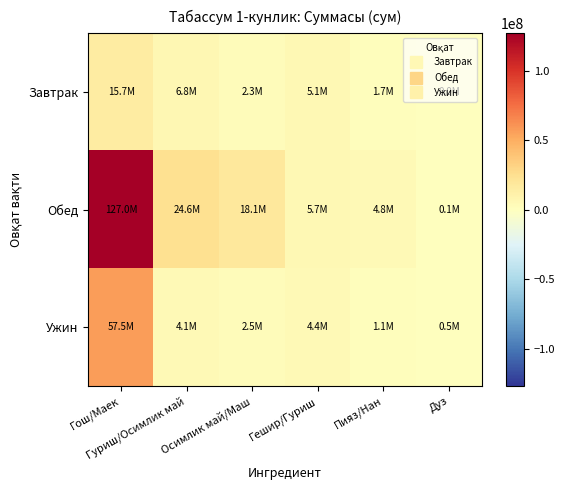

What is the spread (max minus min) of values at Гешир/Гуриш?

1224000